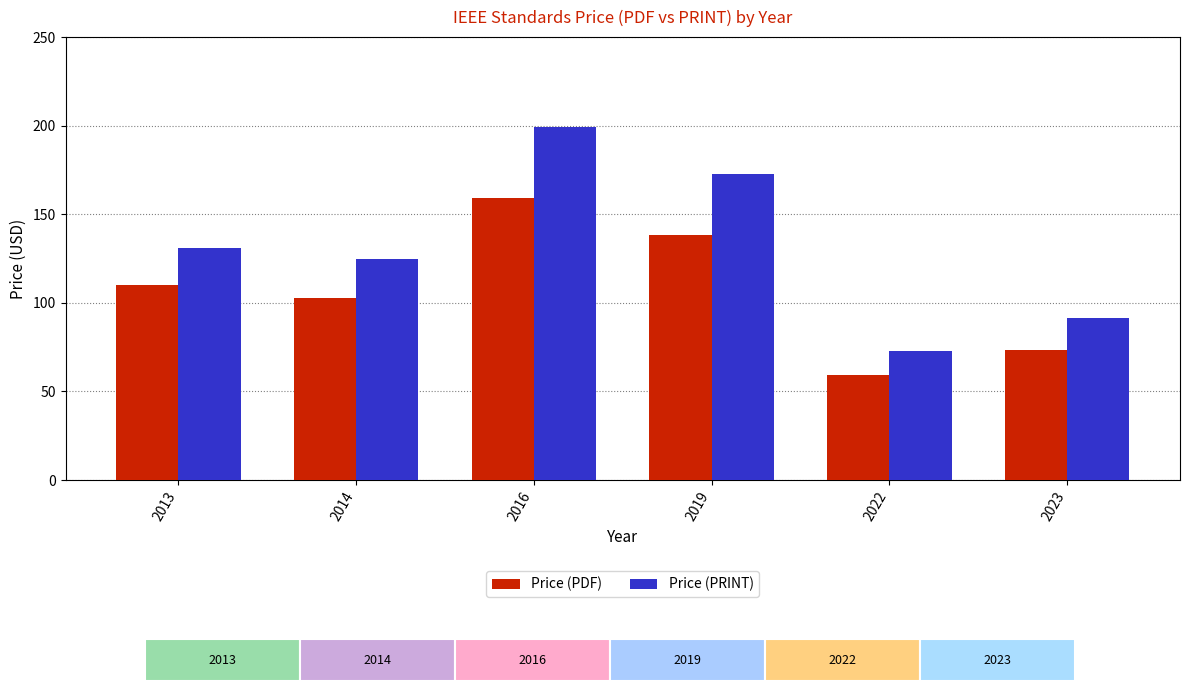

The Price (PRINT) series shows 73.0 at 2022. True or false?

True